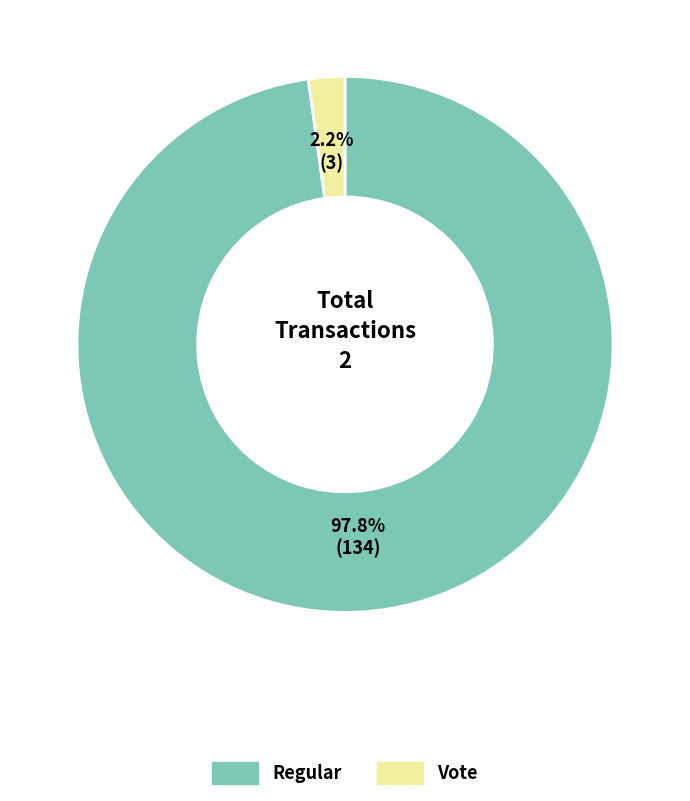

Do Vote and Regular together represent more than half of the pie?

Yes